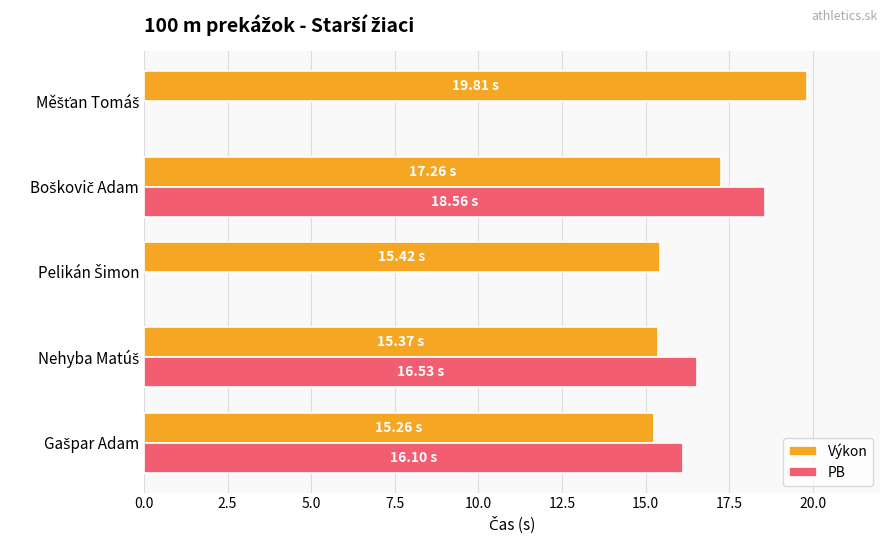

What is the difference between the second highest and minimum values in the Výkon series?

2.0